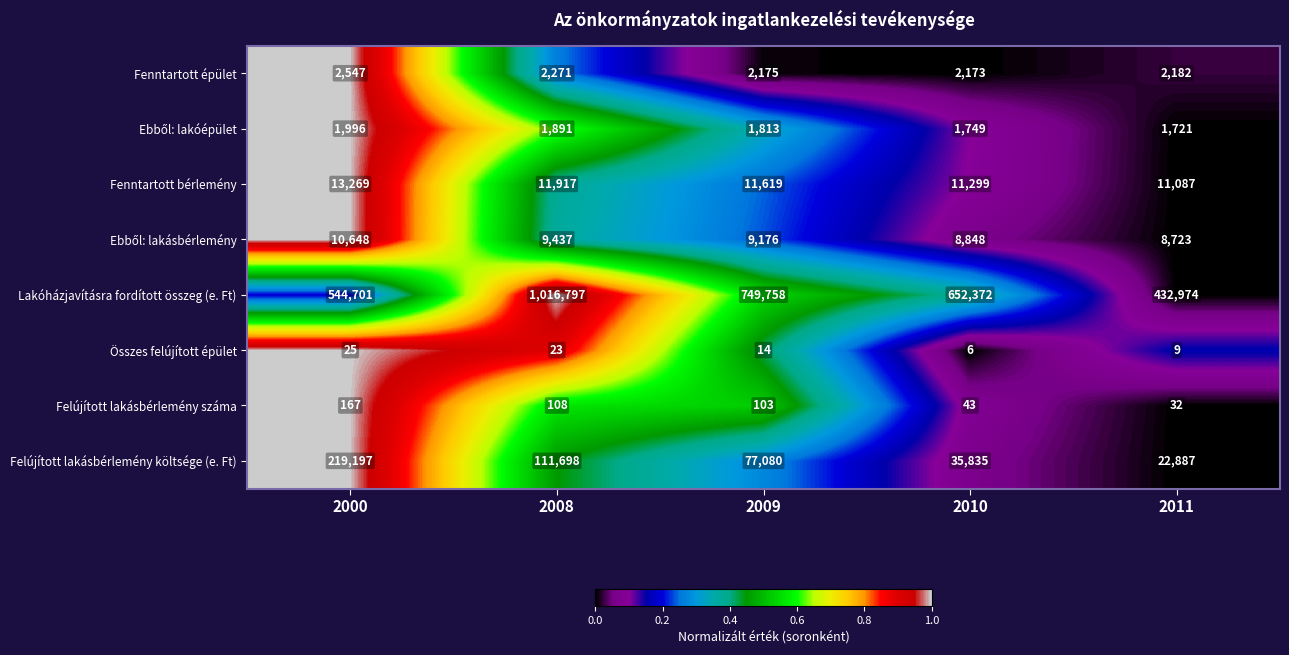

Which category has the lowest value across all series?

2010